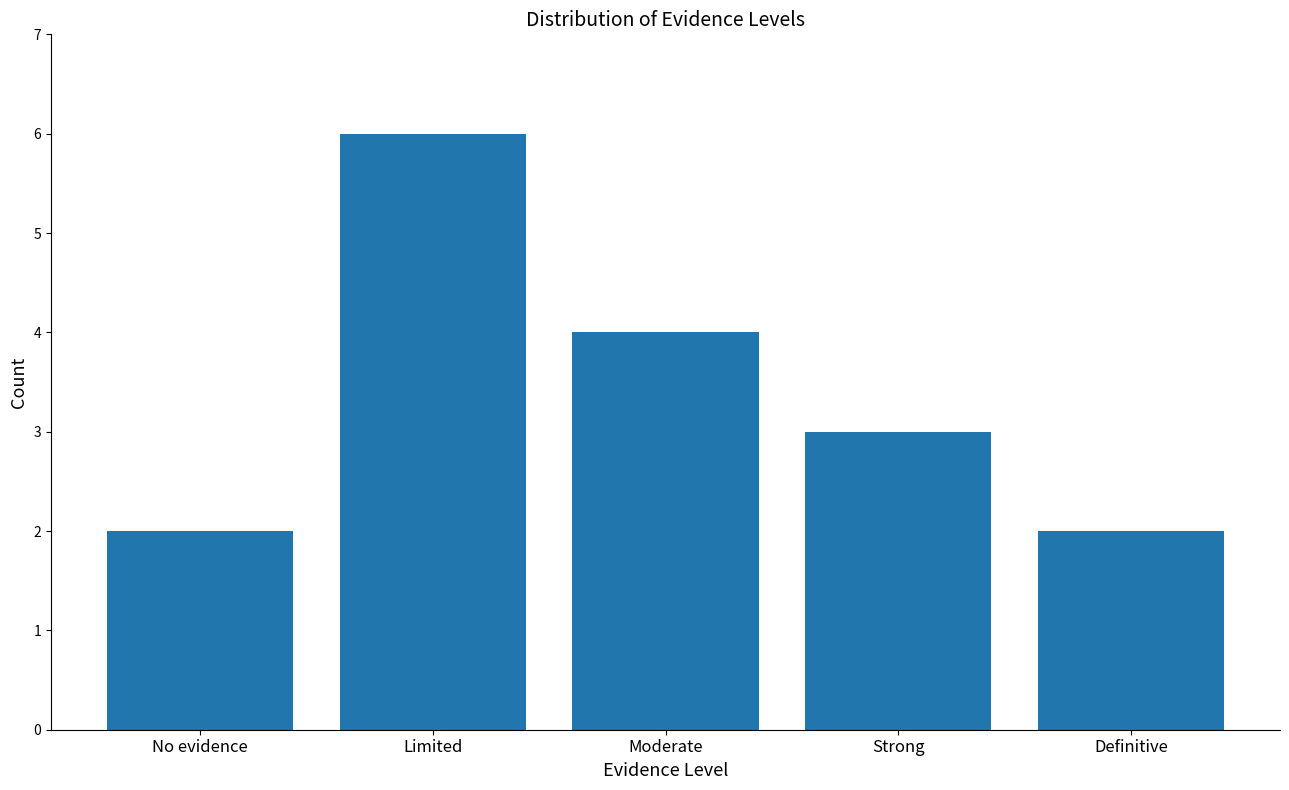

The value at Moderate is 4. True or false?

True